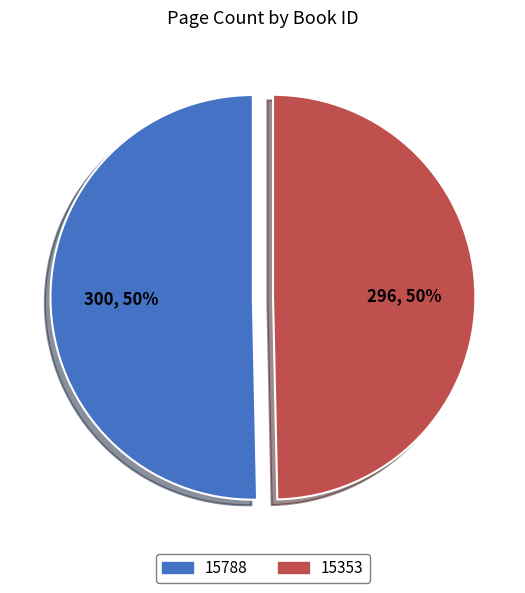

To the nearest percent, what is the combined percentage of 15788 and 15353?

100%